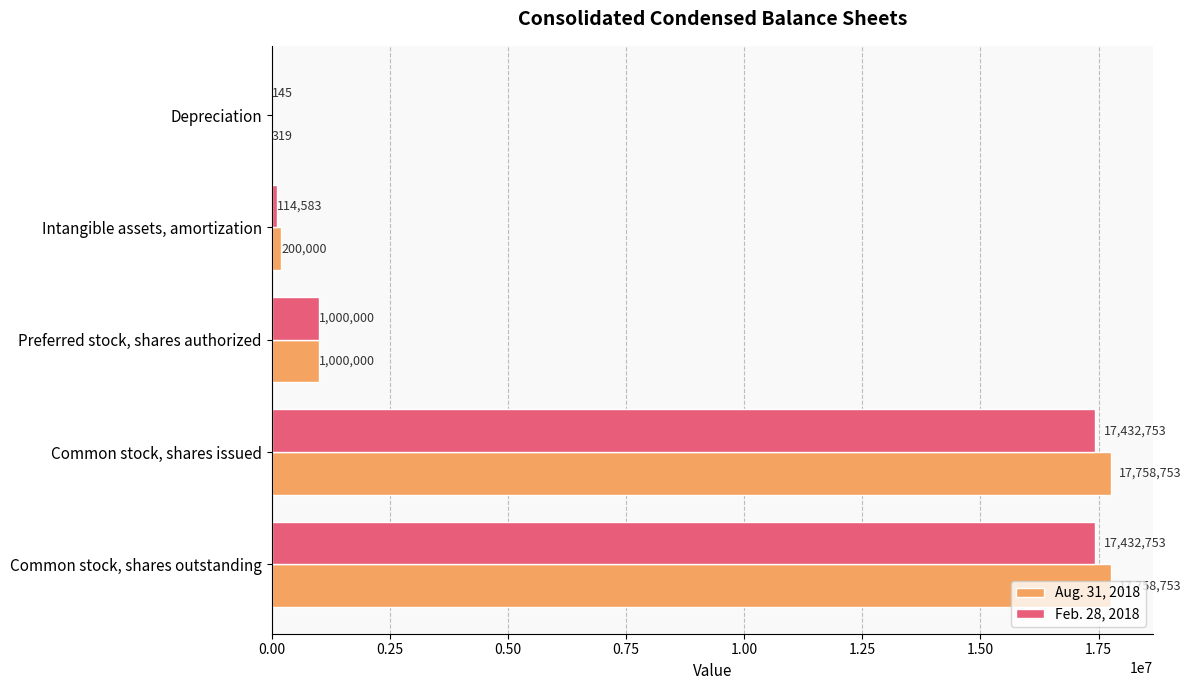

At which label is Feb. 28, 2018 closest to 8716449?

Preferred stock, shares authorized